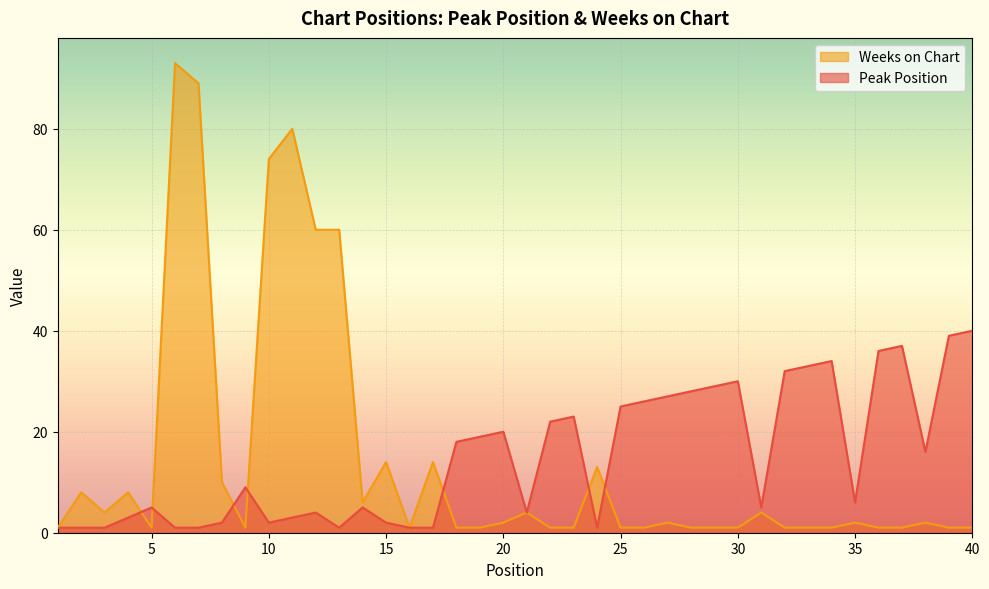

What is the maximum value for Peak Position?

40